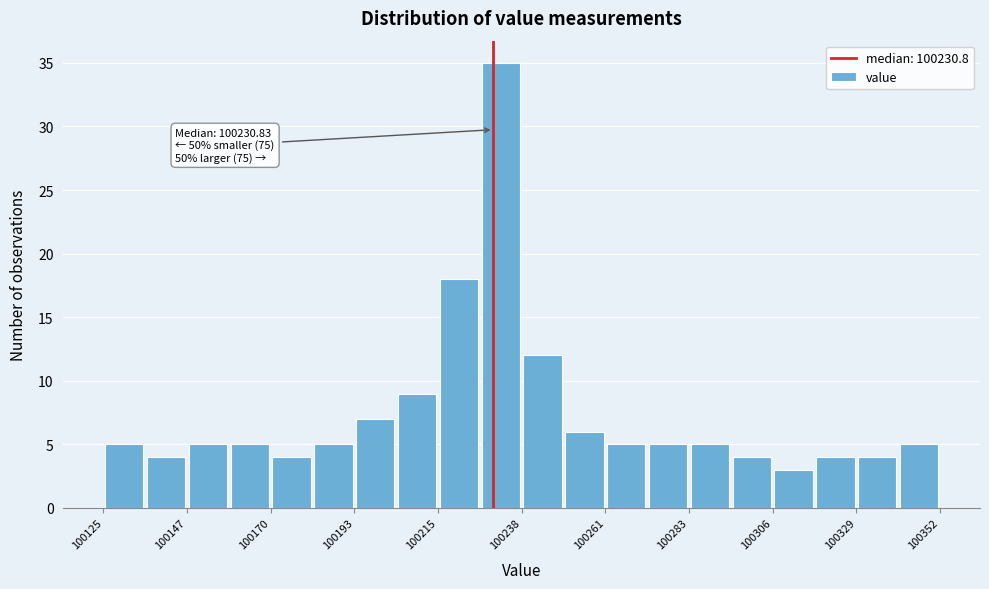

Around what value on the x-axis is the tallest bar? Give the approximate position of its centre, as read against the axis.

100235